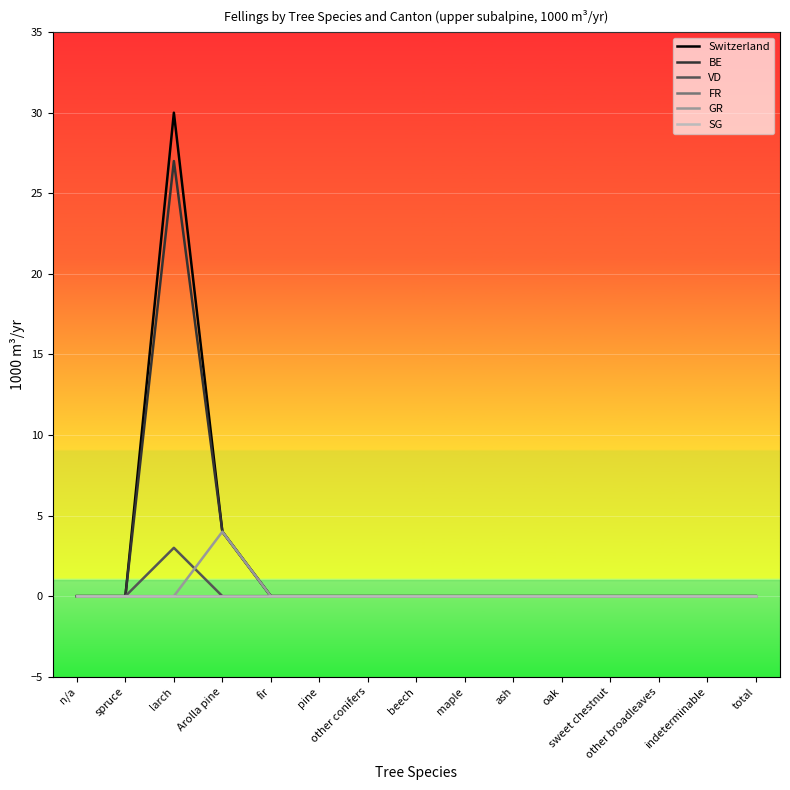

Is this an area chart (filled region under the line)?

No